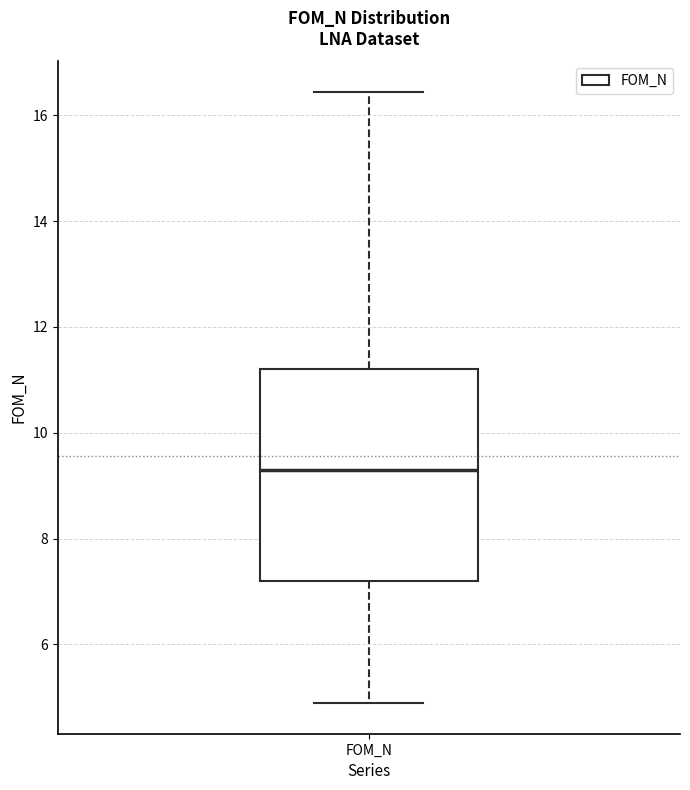

Transcribe this box plot: give where the median line is, the range the box spans, and where the two whiskers end, as read against the y-axis. The values are not printed on the chart, so give them approximately, as read against the axis.

median 9.2, box 7.2 to 11.2, whiskers 4.8 to 16.4